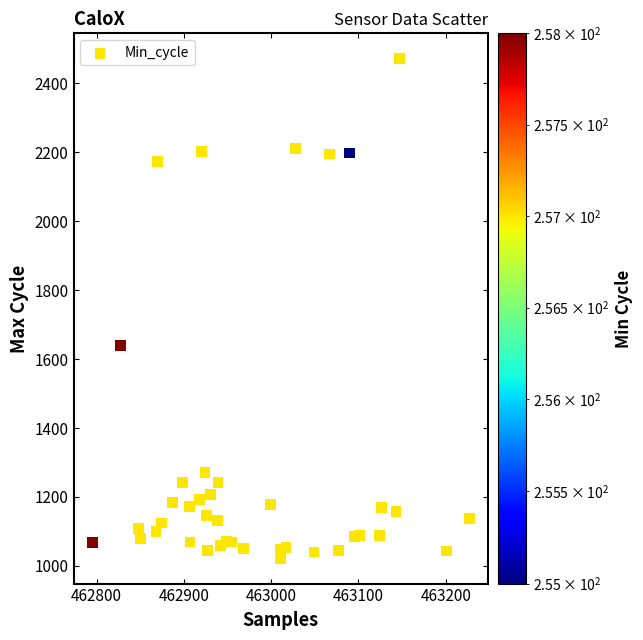

What Y value in the scatter plot is closest to 1747?

1639